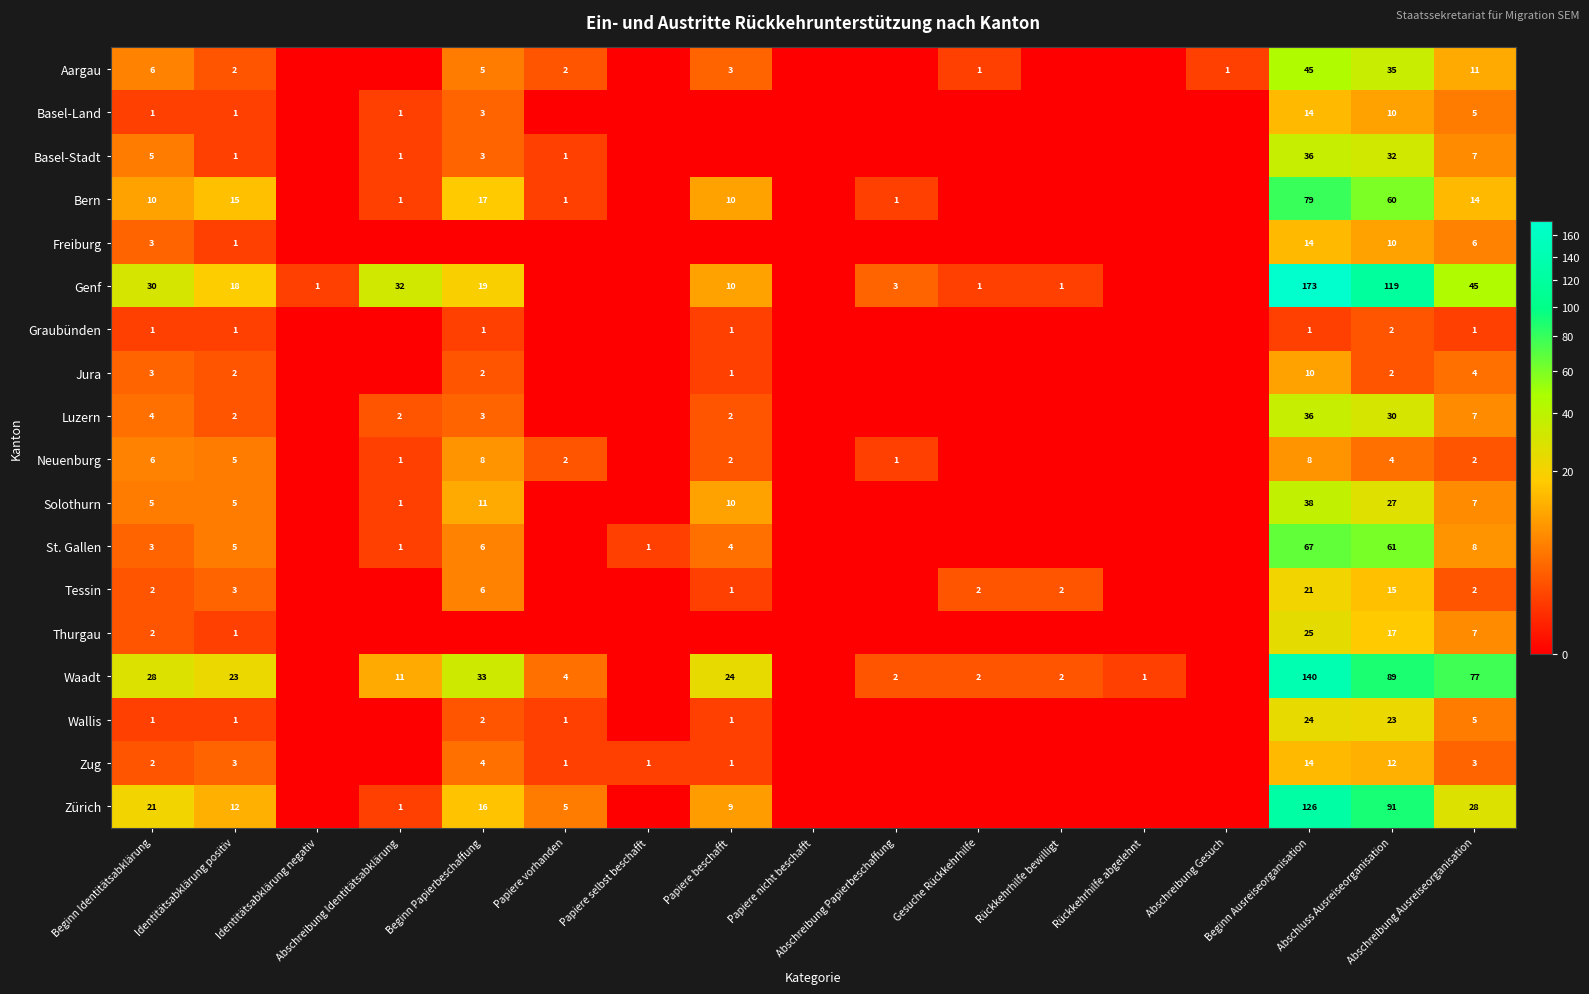

What is the maximum value for Jura?

10